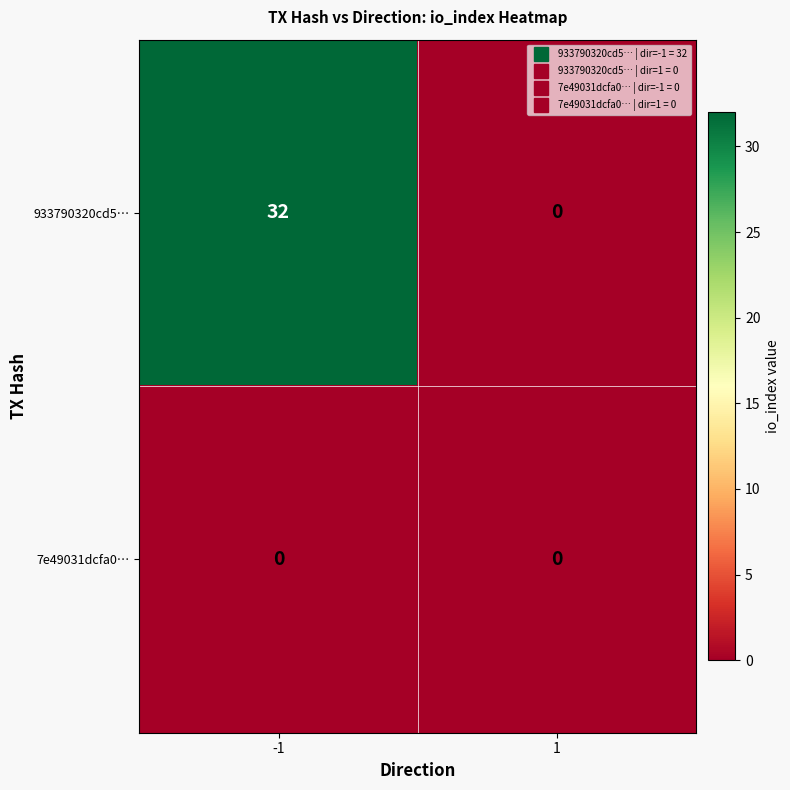

How many distinct data groups are displayed?

2